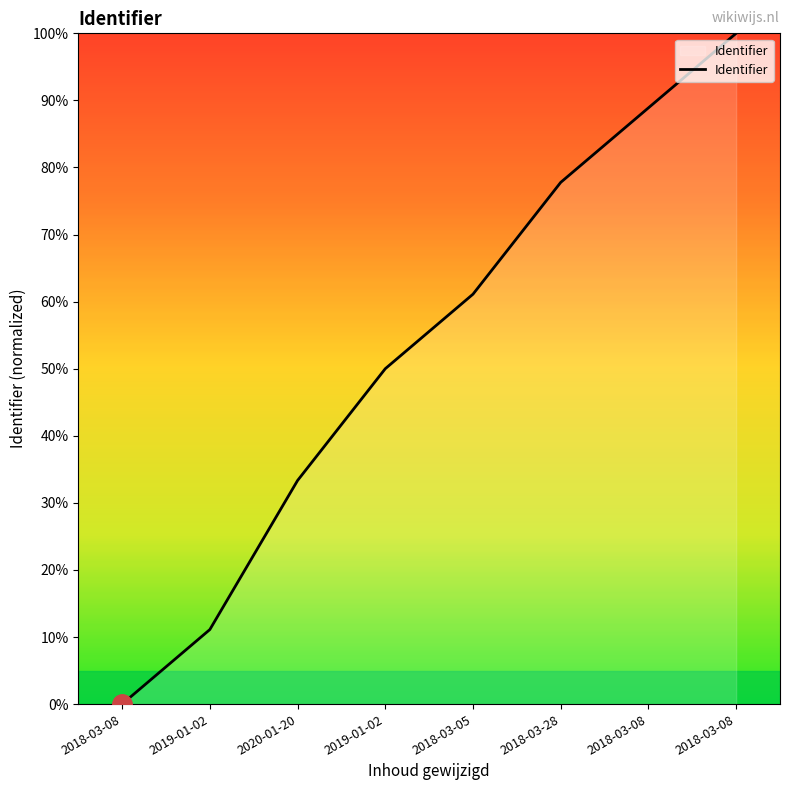

Rank the categories by value from lowest to highest.

2018-03-08, 2019-01-02, 2020-01-20, 2019-01-02, 2018-03-05, 2018-03-28, 2018-03-08, 2018-03-08